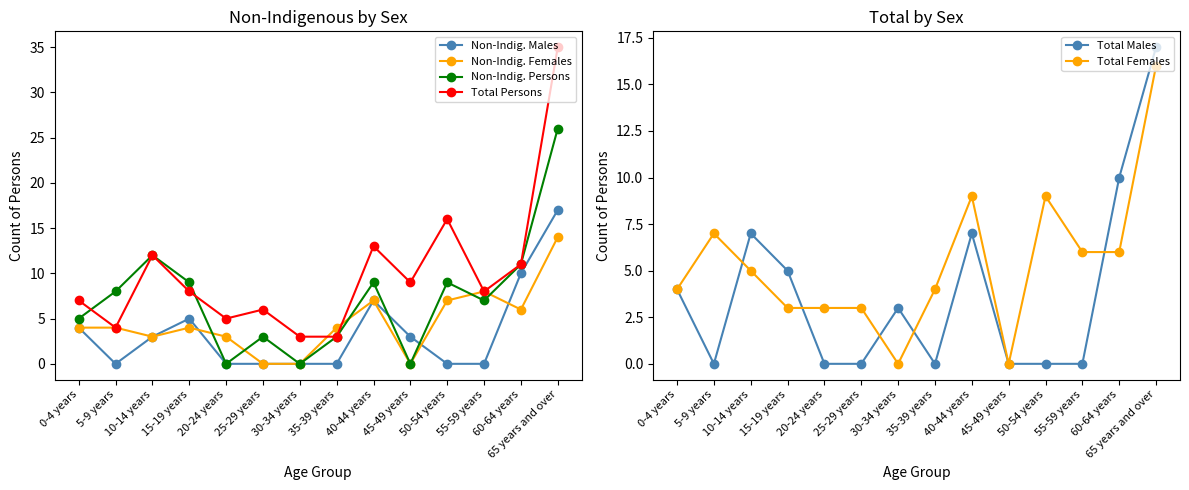

How many values in the Total Males series are below 3?

7